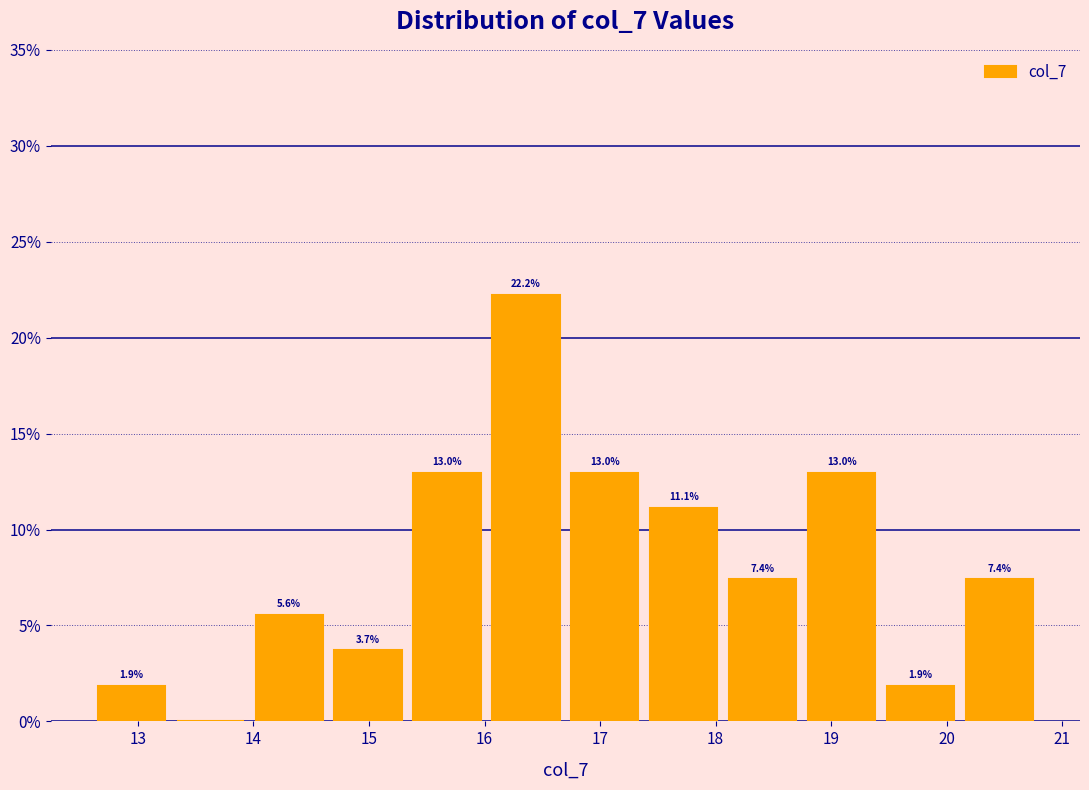

Which range on the x-axis has the tallest bar?

16.0 to 16.7